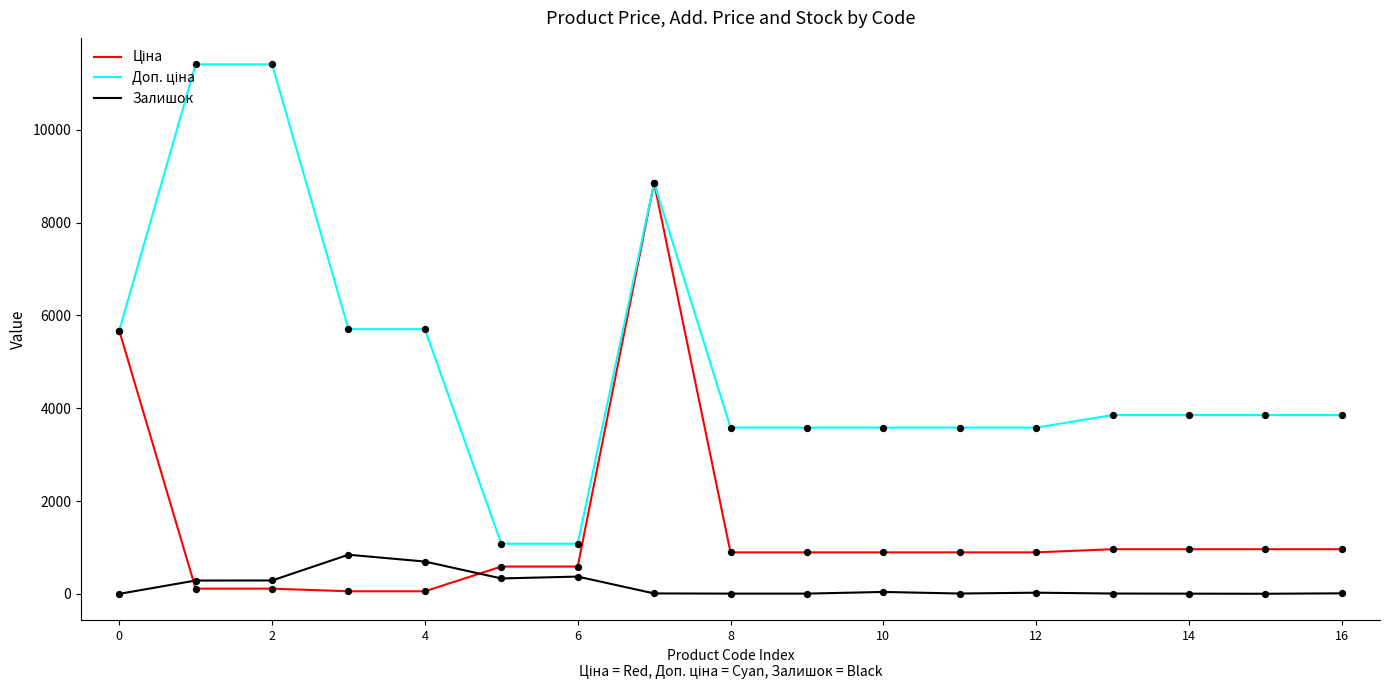

Which series has the largest total across all categories?

Доп. ціна